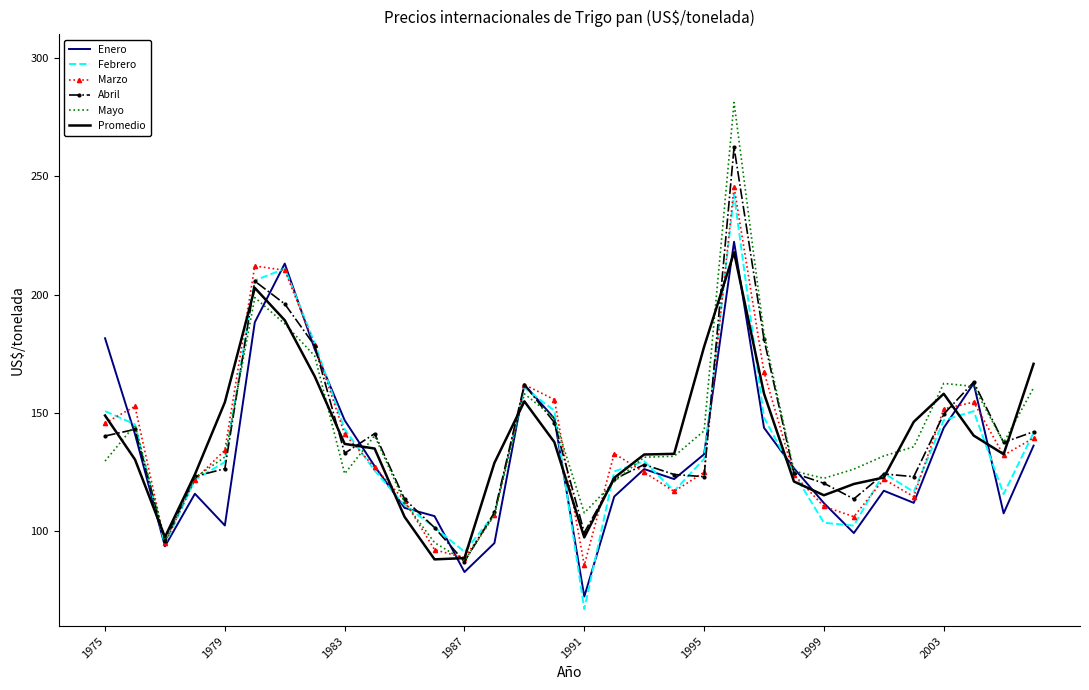

Which series has the largest range (max minus min)?

Mayo